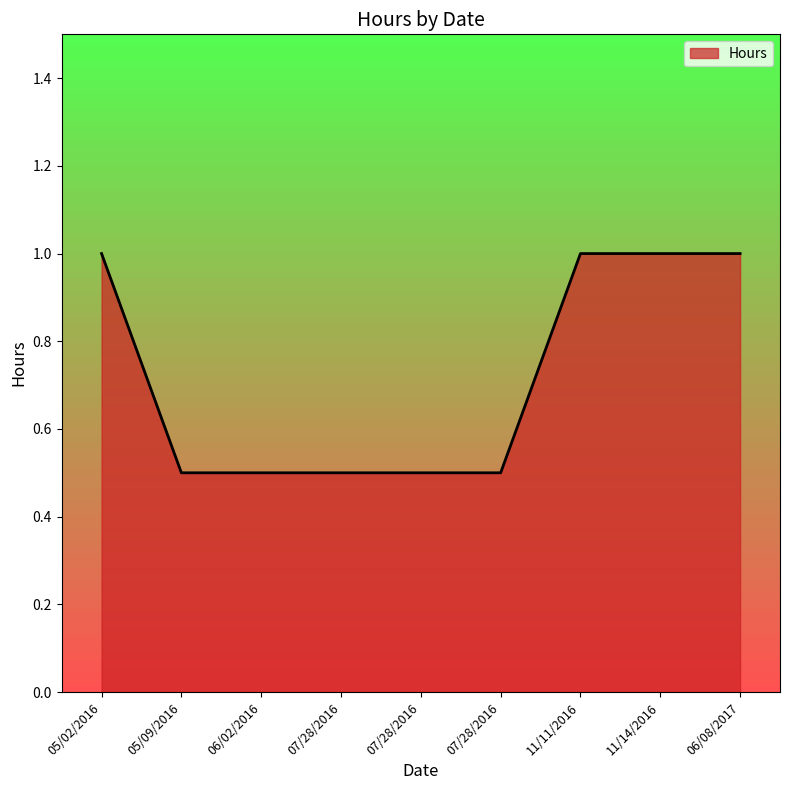

How many lines are shown in the chart?

1